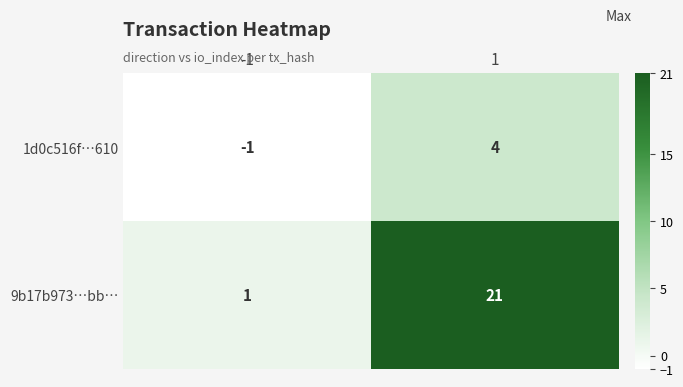

What is the sum of the 1d0c516f…610 values at 1 and -1?

3